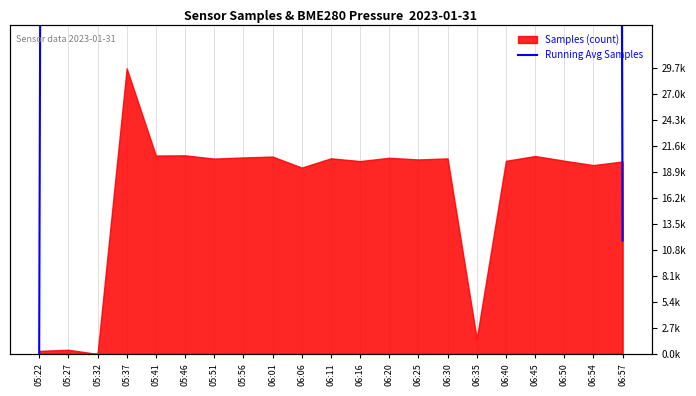

What is the sum of all values?

36979037.0